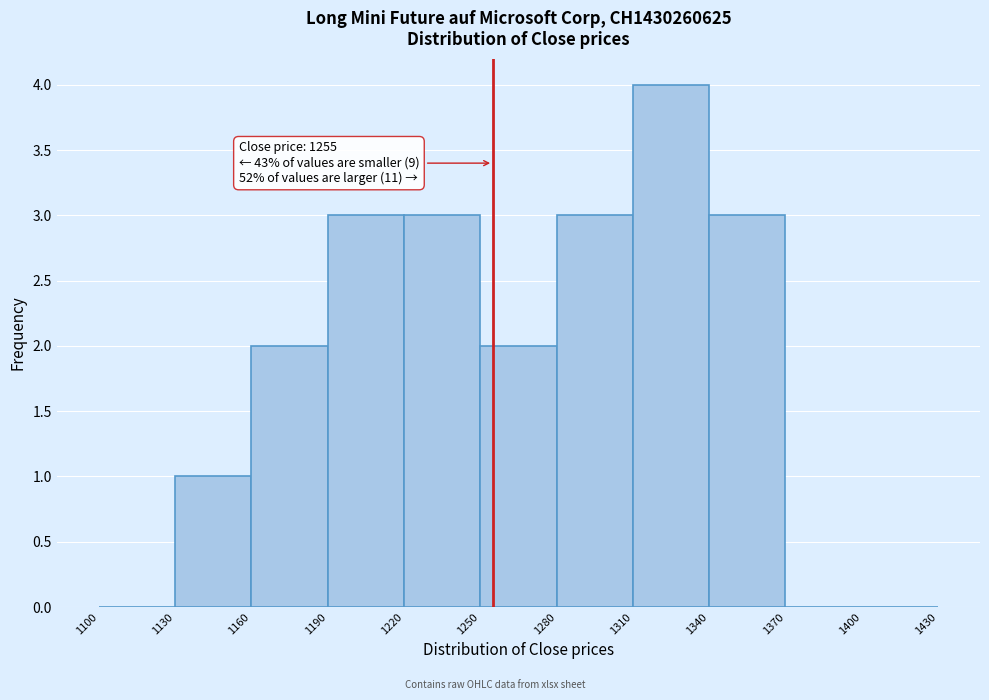

Over which range of the x-axis is the bar tallest?

1310 to 1340